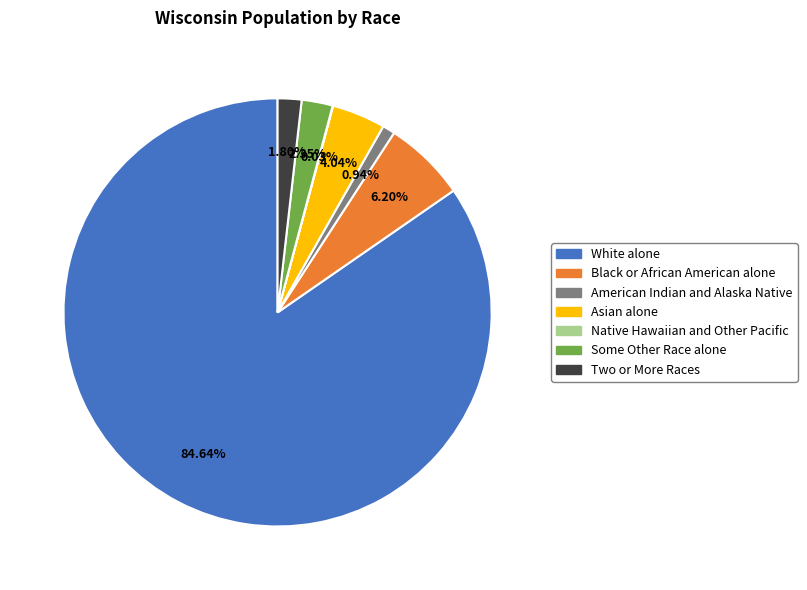

Is there any slice that represents more than half of the pie?

Yes